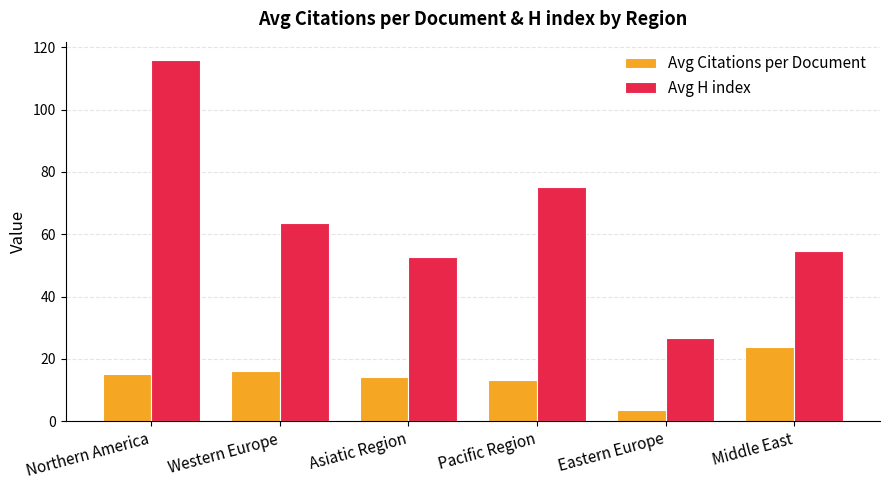

What is the total value across all series at Northern America?

131.3